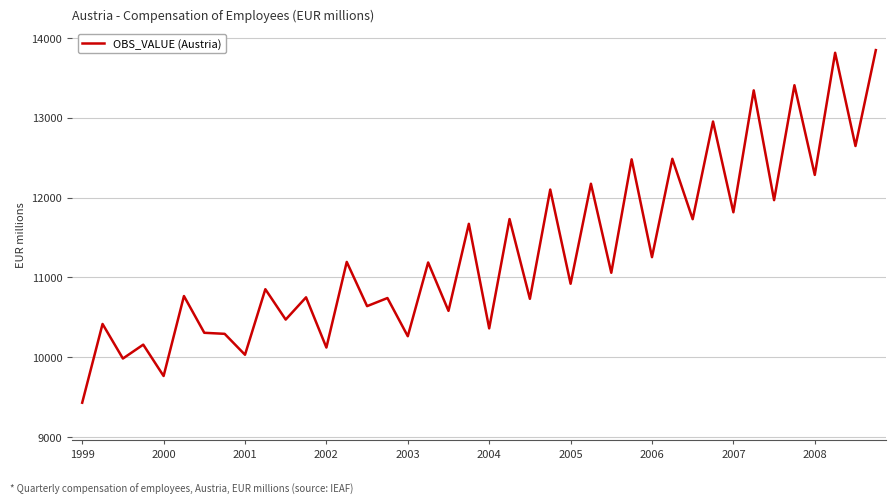

What is the maximum value shown in the chart?

13847.5